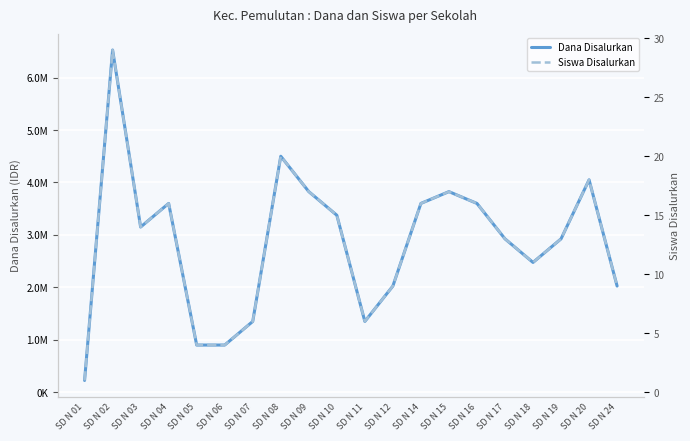

How many distinct data groups are displayed?

2